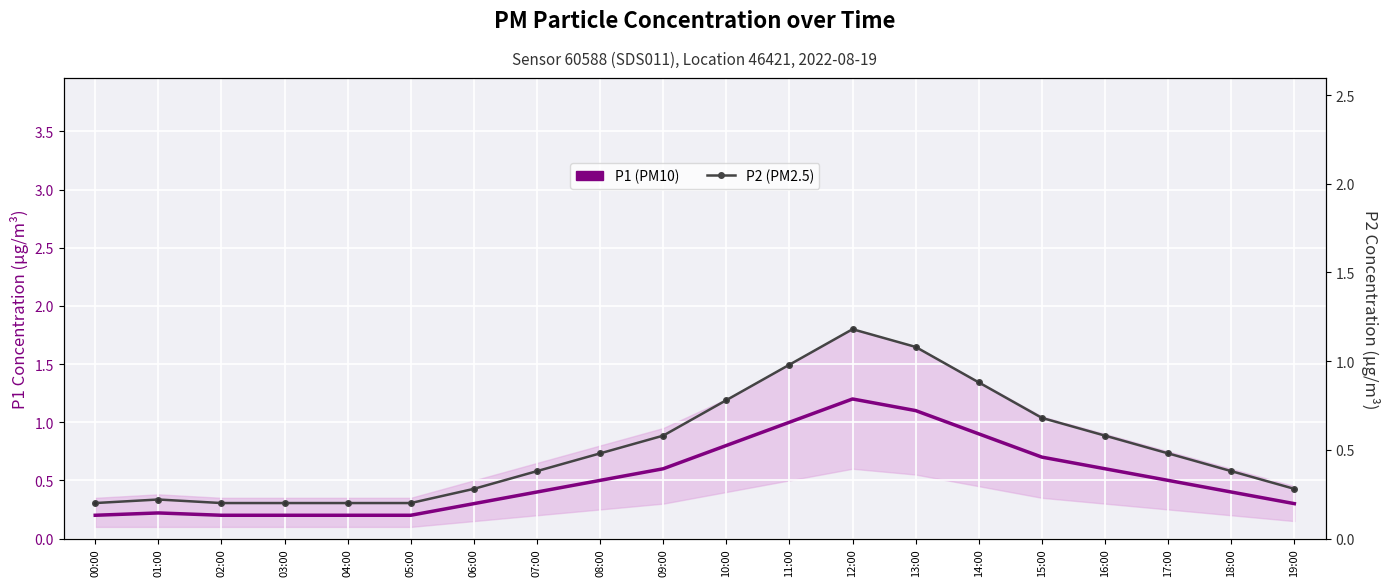

Which label corresponds to the smallest value in the chart?

00:00